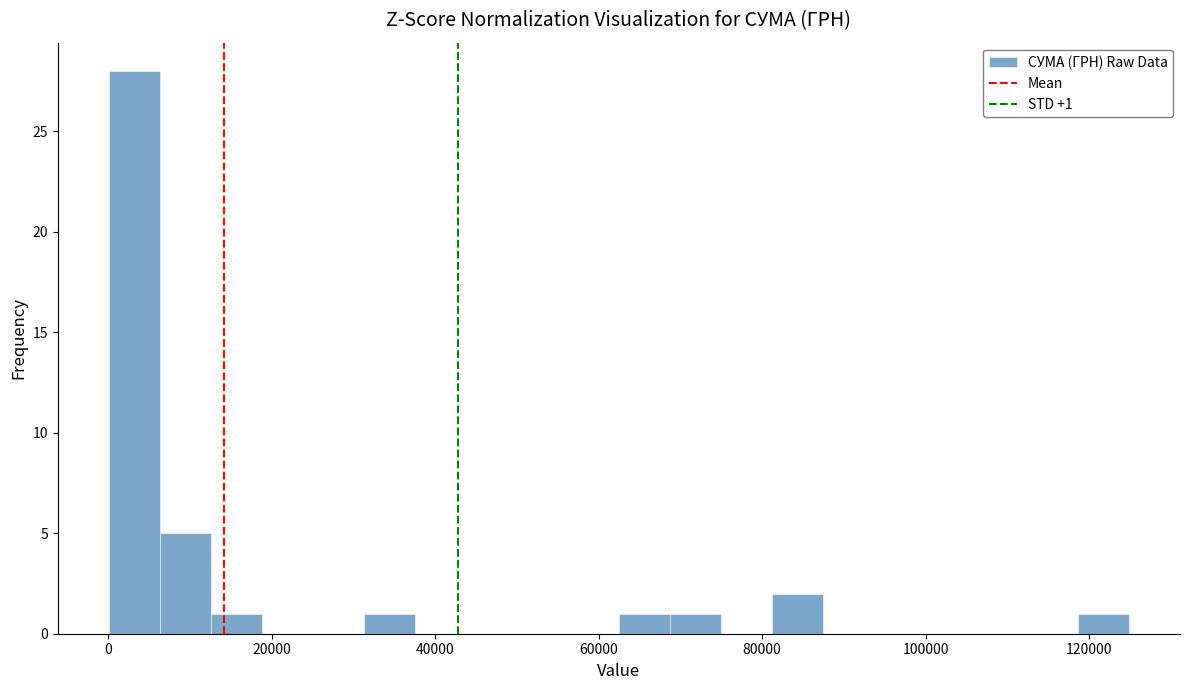

Around what value on the x-axis is the tallest bar? Give the approximate position of its centre, as read against the axis.

4000